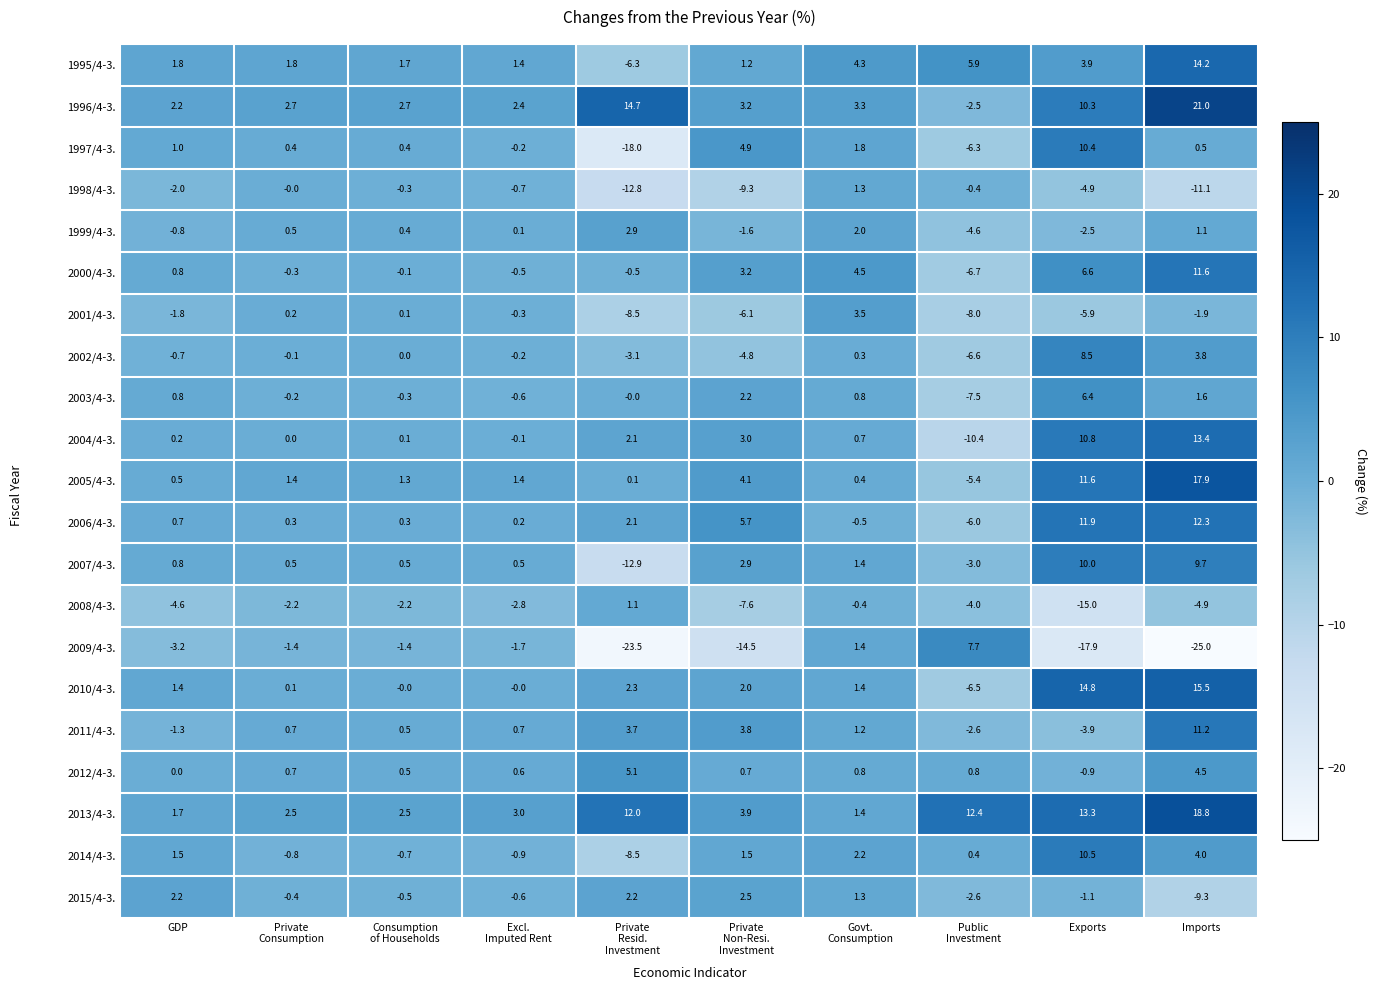

The 2008/4-3. series shows -7.2 at GDP. True or false?

False